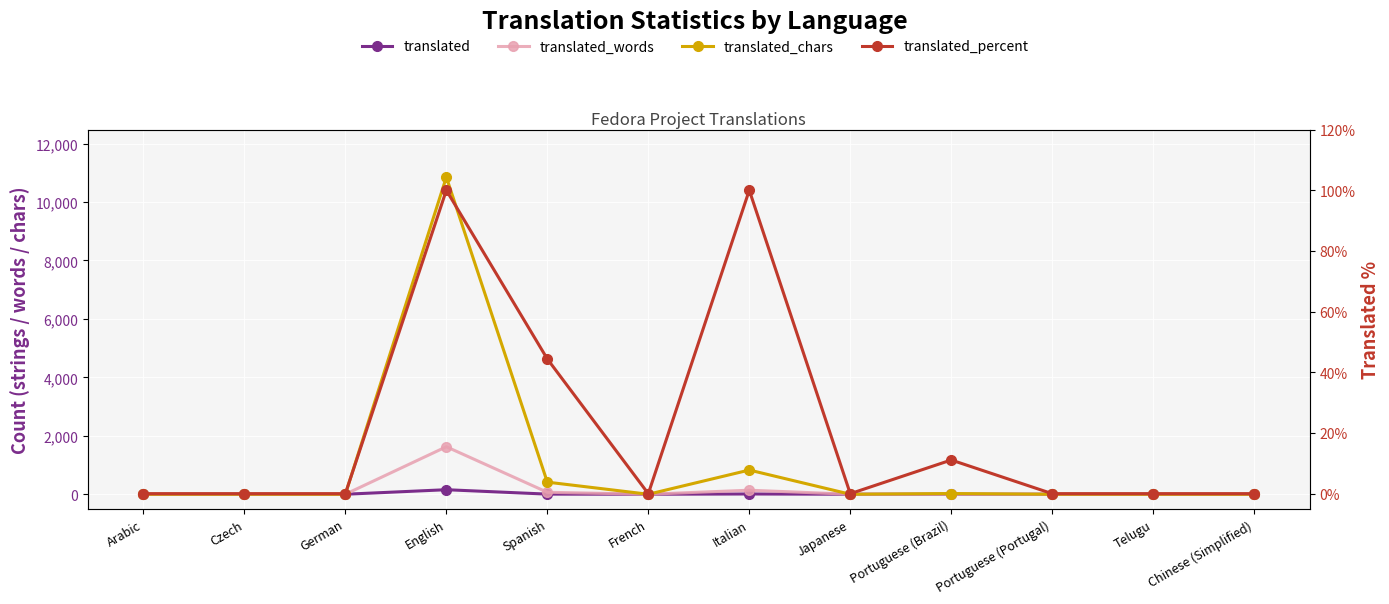

Is it true that translated_words equals 863.6 at Portuguese (Portugal)?

False